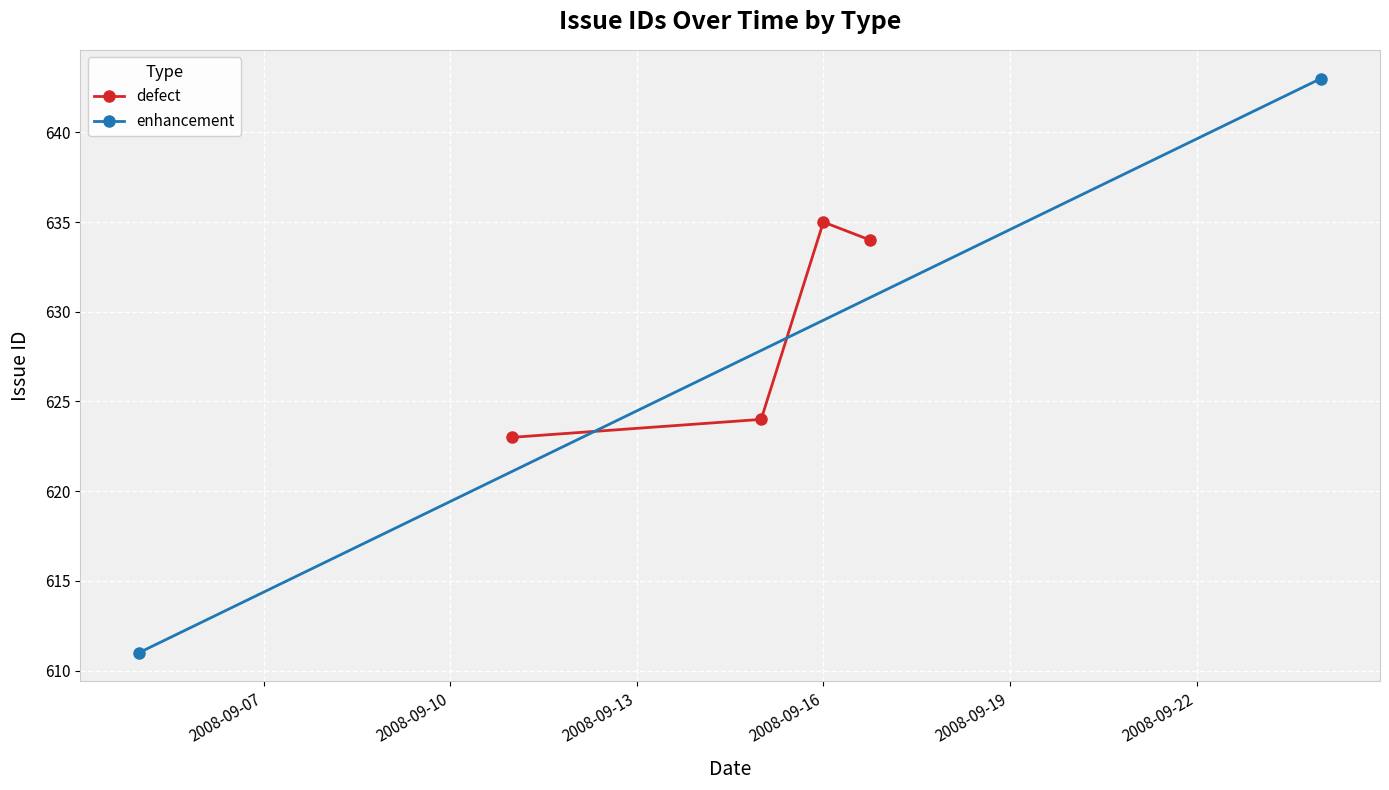

What is the lowest value of the defect series?

623